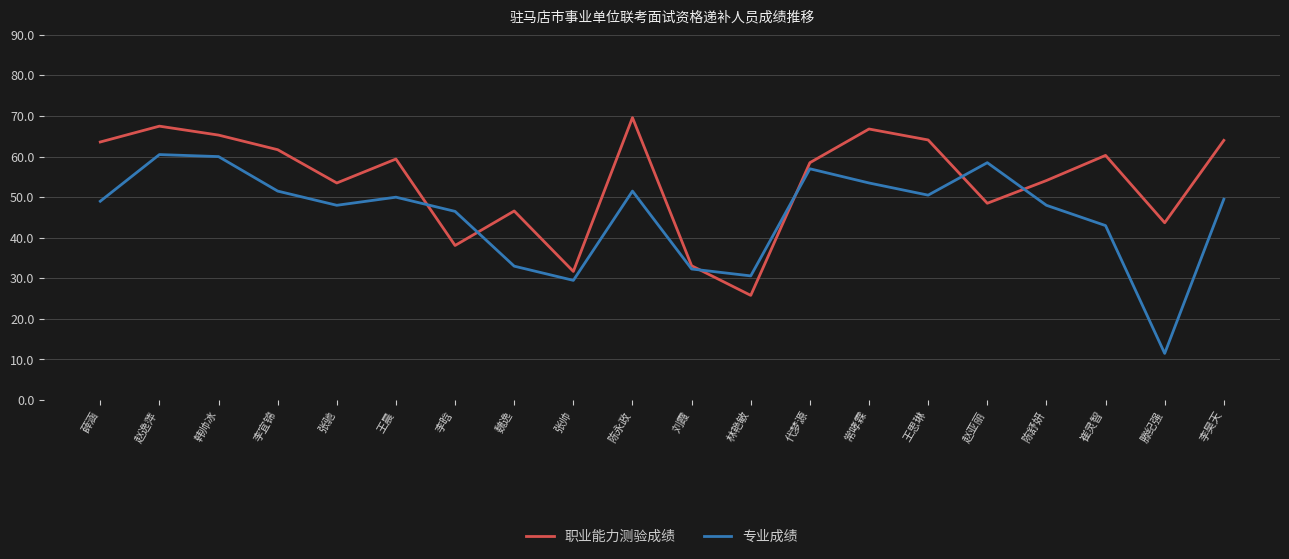

At which label does 职业能力测验成绩 first exceed 59?

薛涵